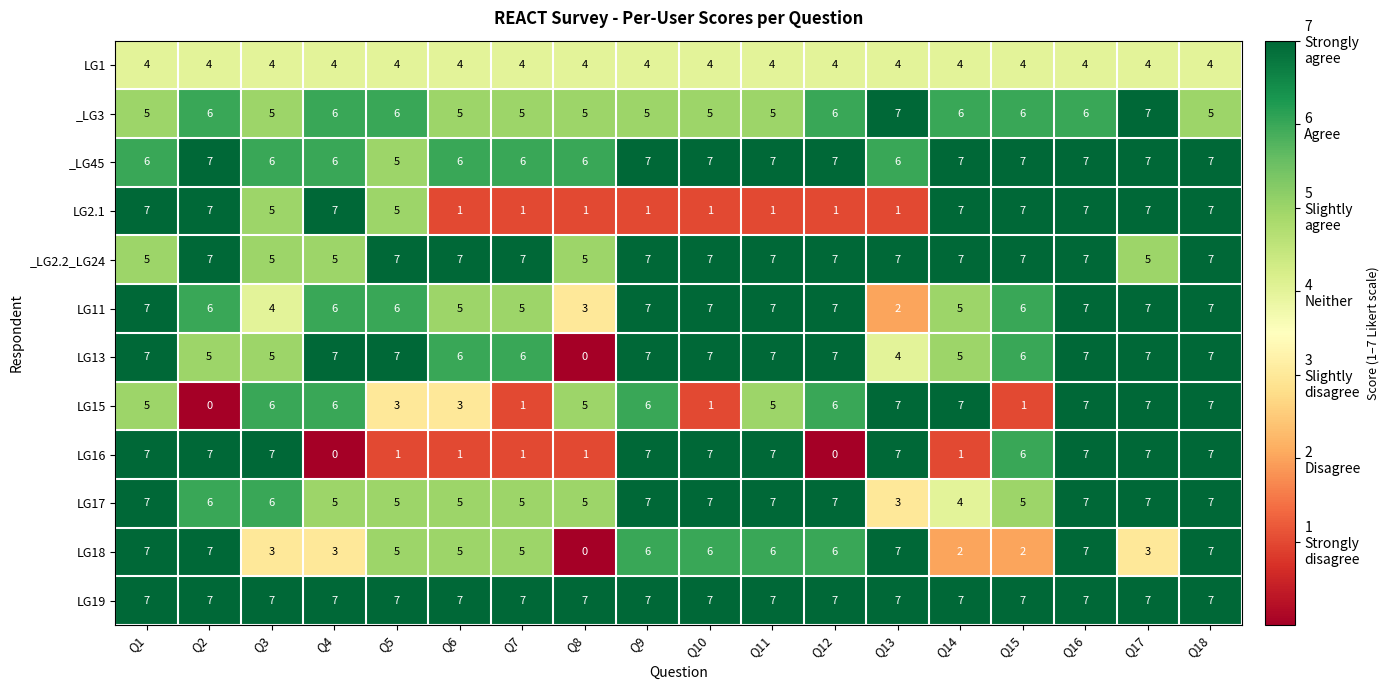

How many LG11 values are between 5 and 7?

15